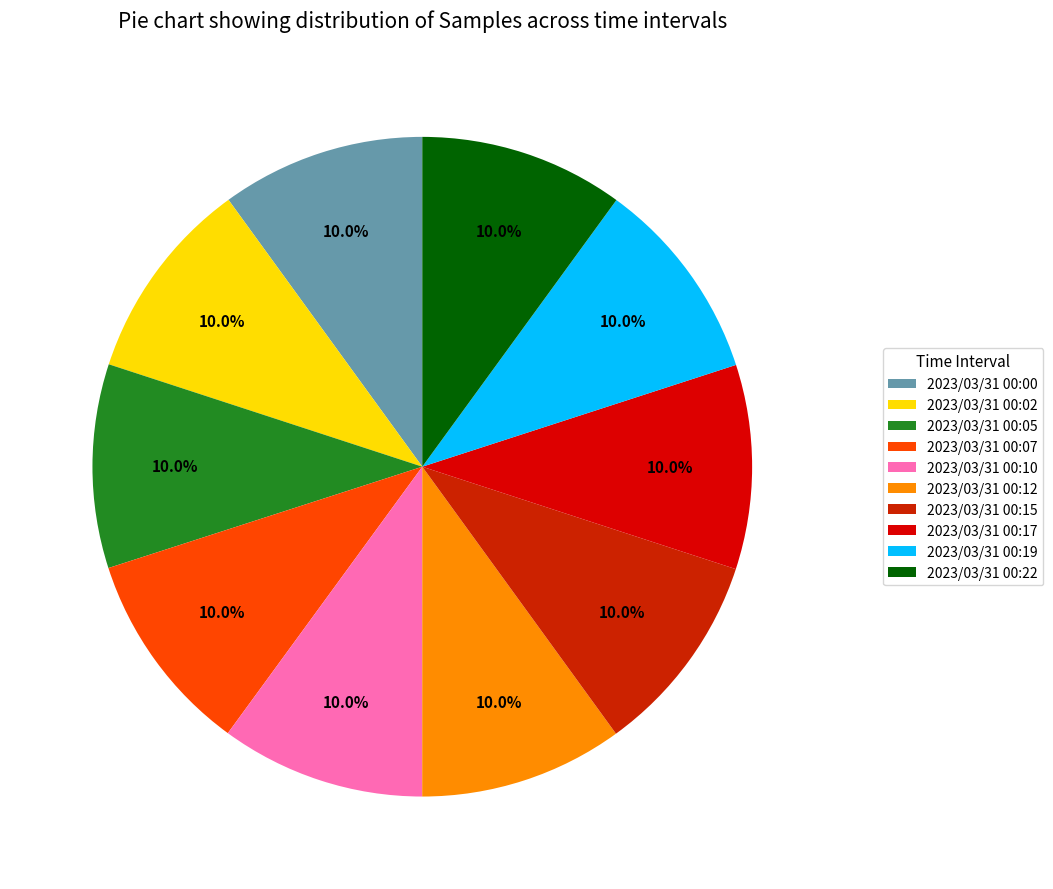

Do 2023/03/31 00:02 and 2023/03/31 00:15 together represent more than half of the pie?

No